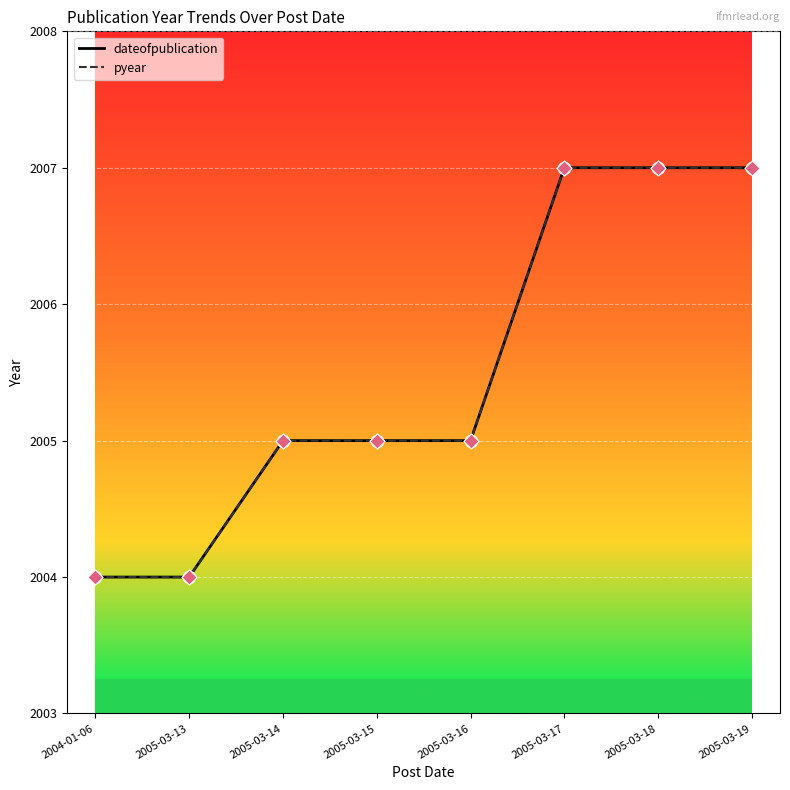

Does the chart have visible grid lines?

Yes